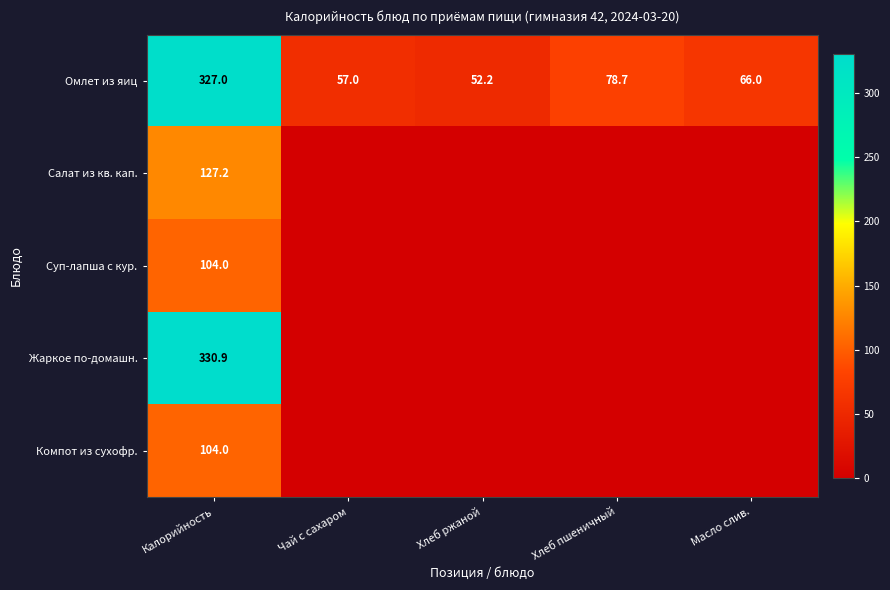

List the labels in order of Омлет из яиц value, largest first.

Калорийность, Хлеб пшеничный, Масло слив., Чай с сахаром, Хлеб ржаной